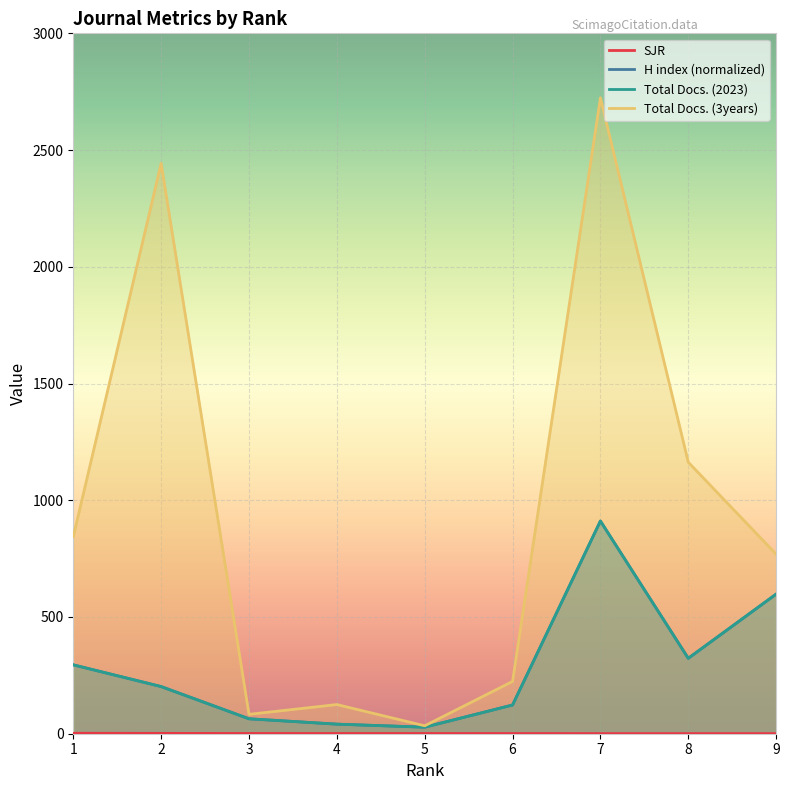

How many interior local valleys does the H index (normalized) series have?

2